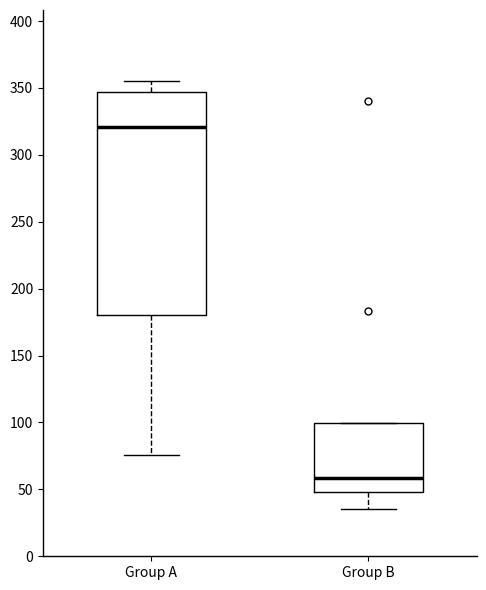

Which box is the tallest, from its lower edge to its upper edge?

Group A